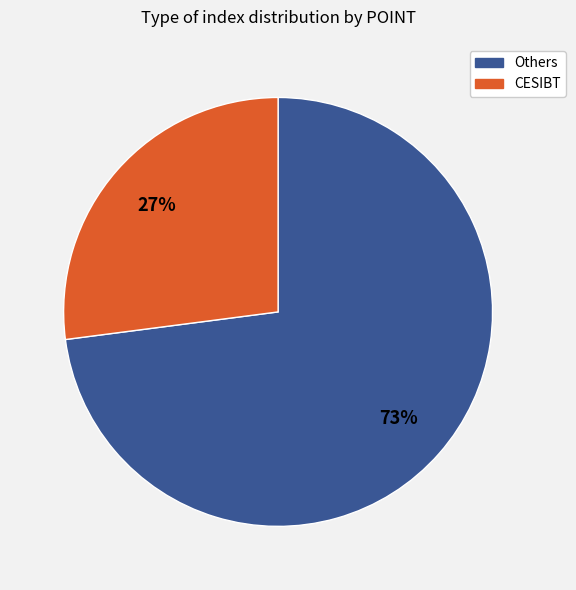

Rank the categories by value from lowest to highest.

CESIBT, Others